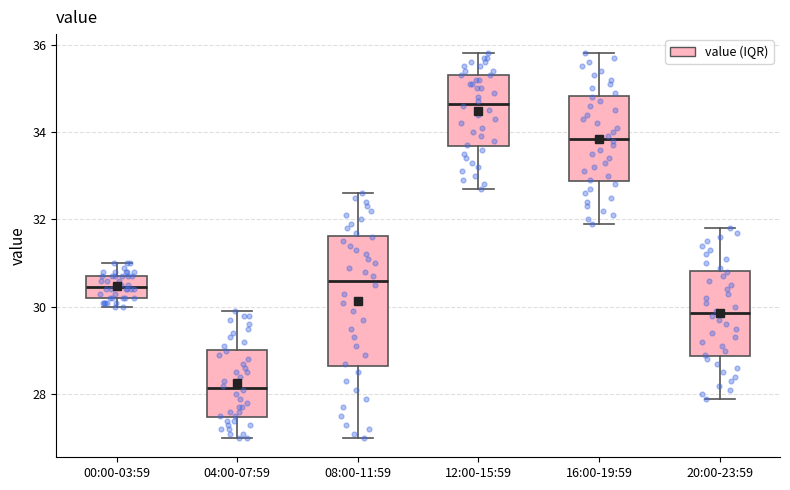

Reading left to right, transcribe this box plot: for each box, give where its median line is, the range the box spans, and where its two whiskers end, as read against the y-axis. The values are not printed on the chart, so give them approximately, as read against the axis.

00:00-03:59: median 30.4, box 30.2 to 30.8, whiskers 30.0 to 31.0
04:00-07:59: median 28.2, box 27.4 to 29.0, whiskers 27.0 to 30.0
08:00-11:59: median 30.6, box 28.6 to 31.6, whiskers 27.0 to 32.6
12:00-15:59: median 34.6, box 33.6 to 35.4, whiskers 32.8 to 35.8
16:00-19:59: median 33.8, box 32.8 to 34.8, whiskers 32.0 to 35.8
20:00-23:59: median 29.8, box 28.8 to 30.8, whiskers 28.0 to 31.8